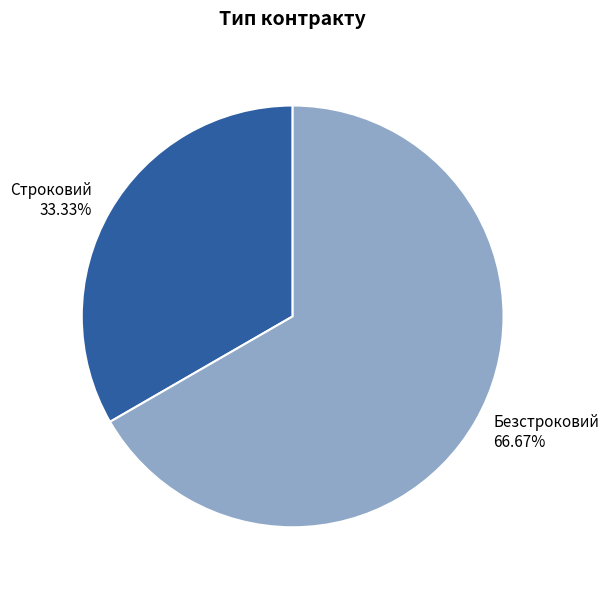

To the nearest percent, what is the average slice percentage?

50%